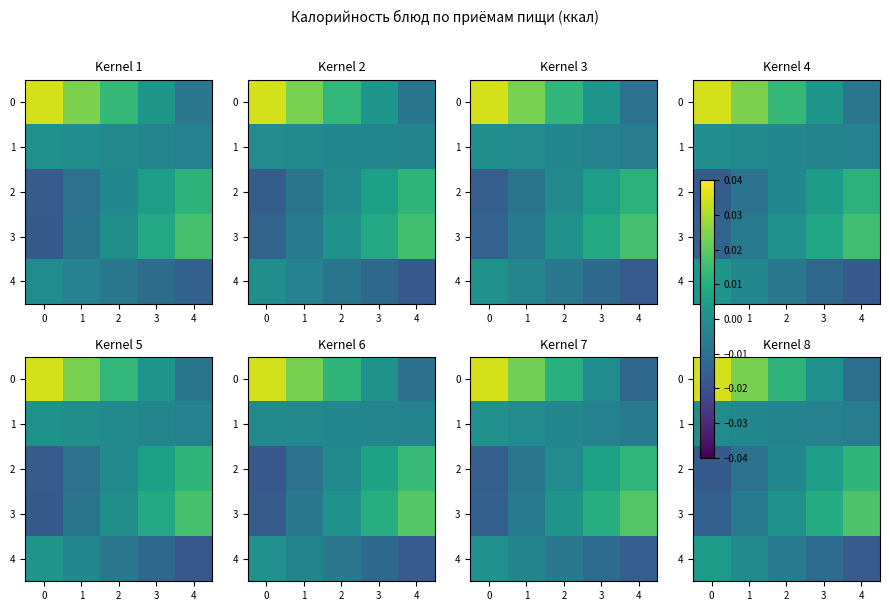

The 0 series shows 0.0 at 3. True or false?

False